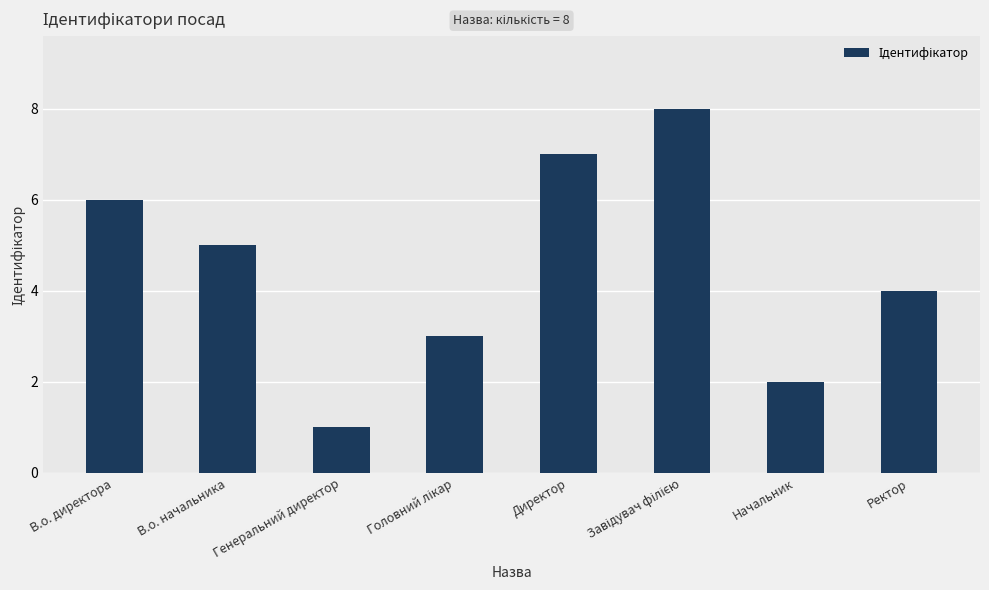

What position from the left is В.о. директора?

1